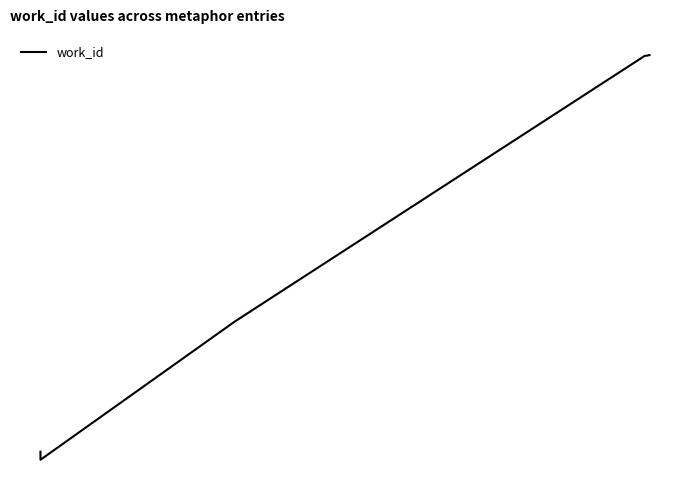

What is the smallest value displayed?

3330